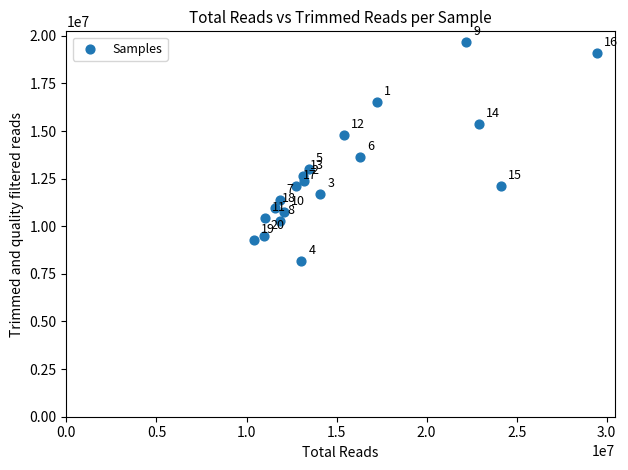

What Y value in the scatter plot is closest to 13910317?

13646386